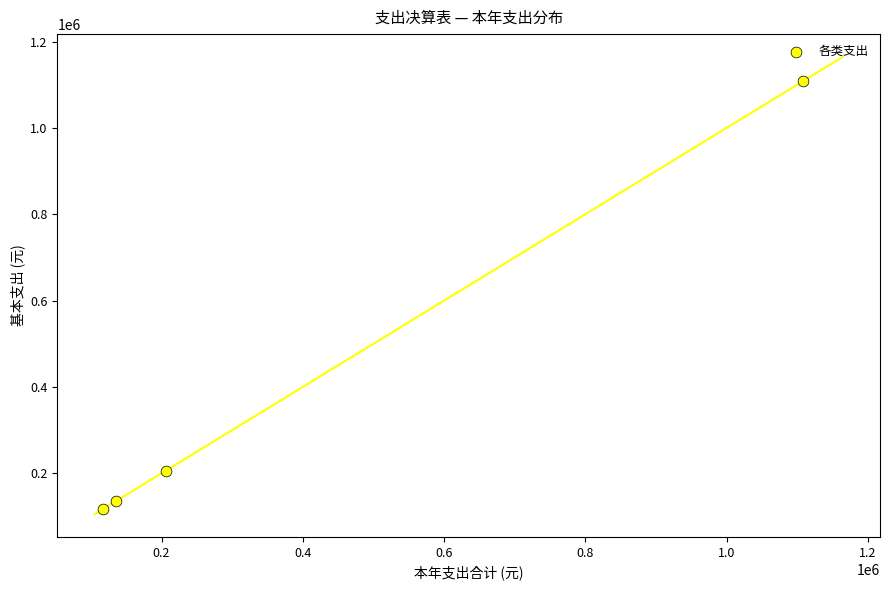

What is the range of Y values (max minus min)?

991538.9